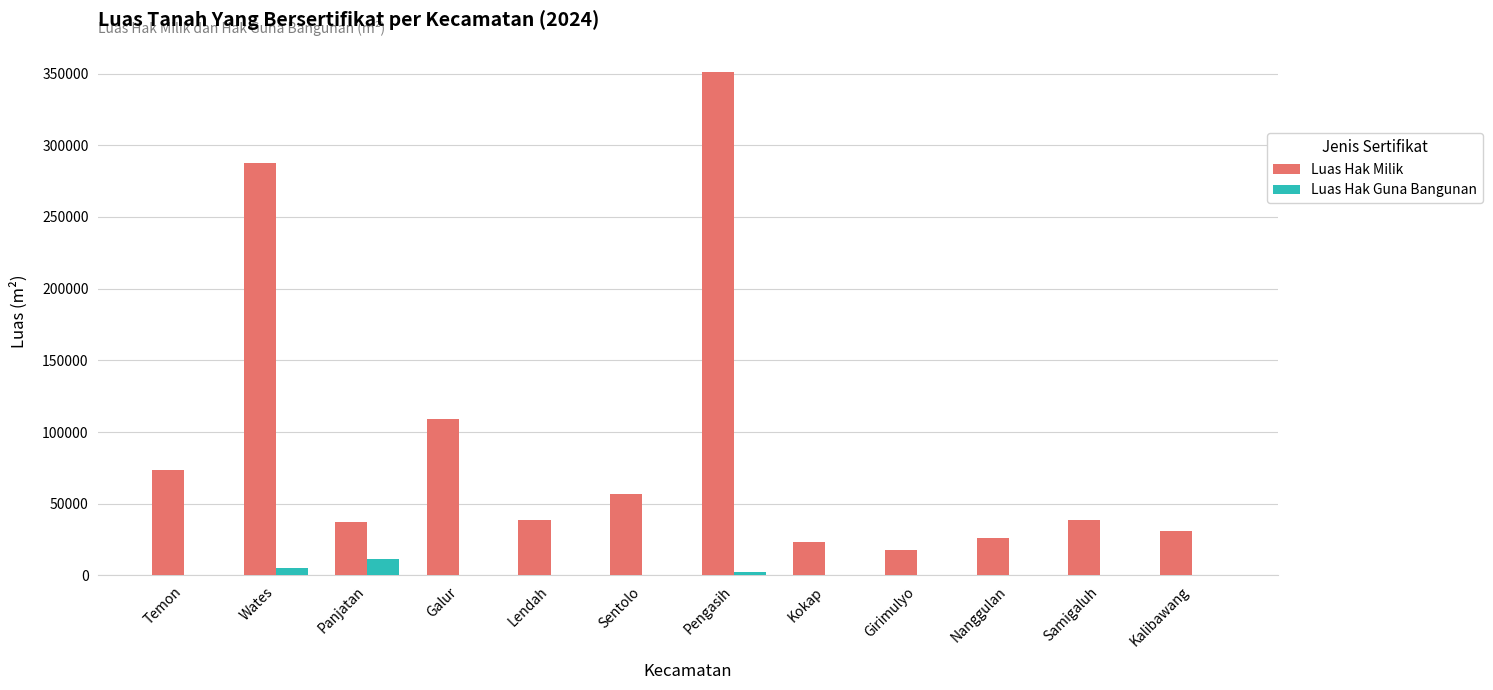

Read the Luas Hak Milik value at Kalibawang.

31103